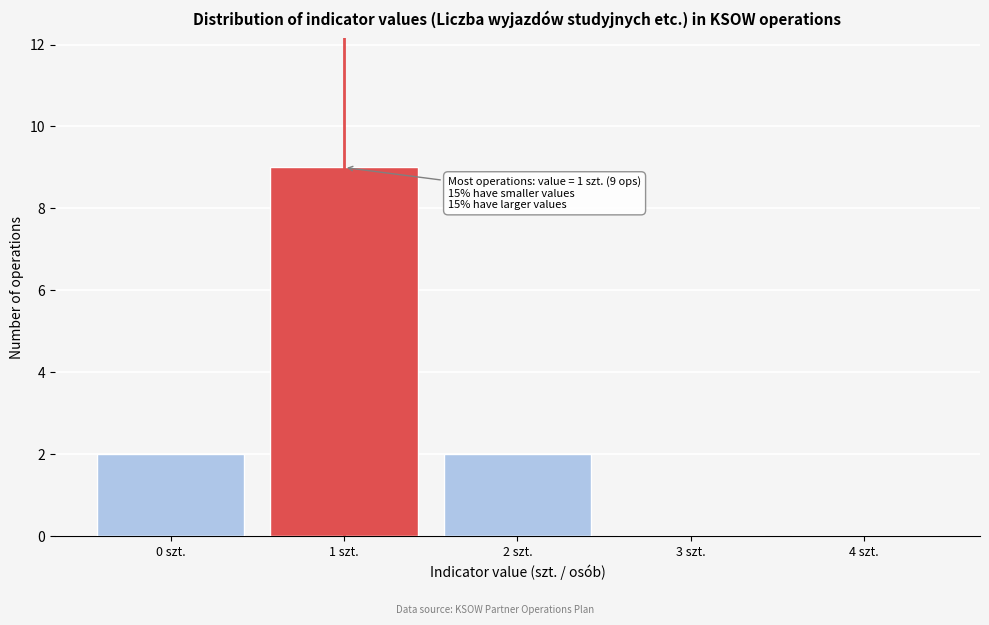

Over which range of the x-axis is the bar tallest?

0.5 to 1.5